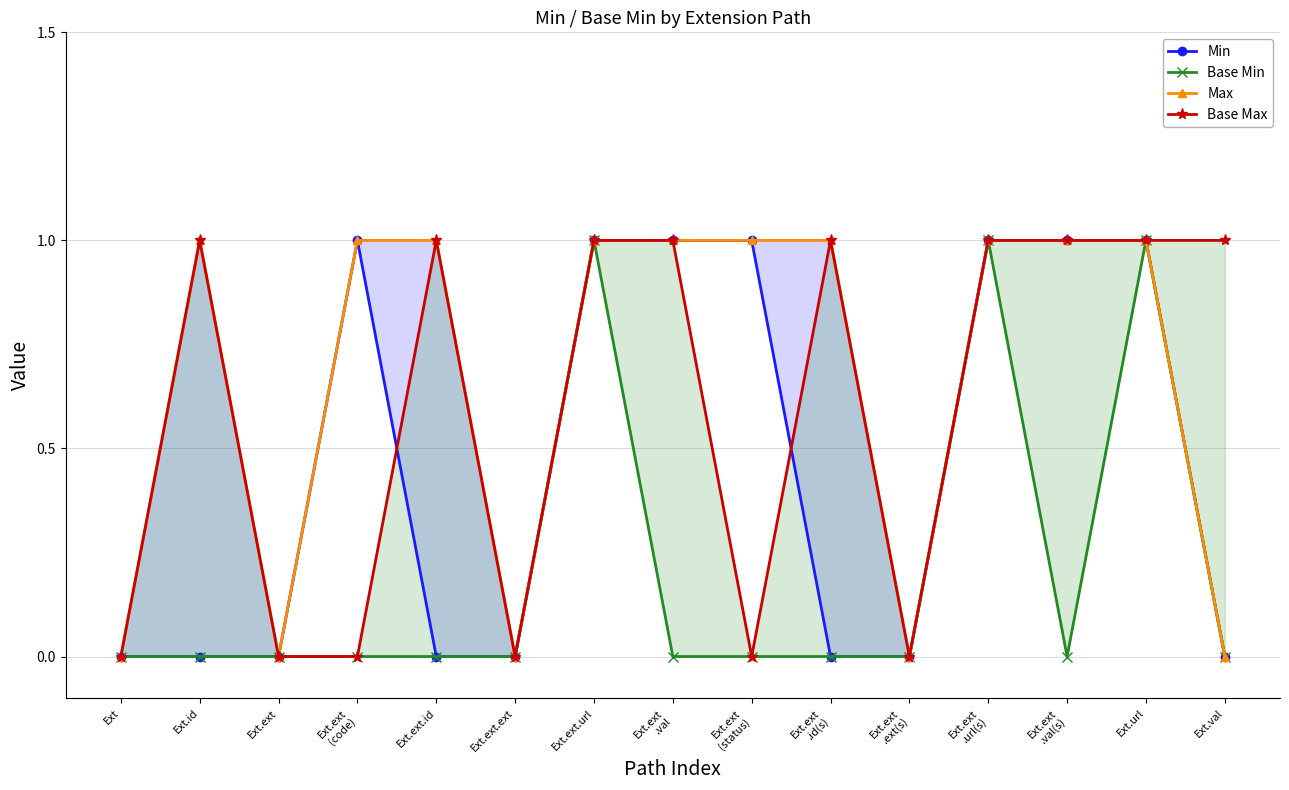

Reading right to left, what are all the values shown in this chart?

Min: Ext.val=0	Ext.url=1	Ext.ext
.val(s)=1	Ext.ext
.url(s)=1	Ext.ext
.ext(s)=0	Ext.ext
.id(s)=0	Ext.ext
(status)=1	Ext.ext
.val=1	Ext.ext.url=1	Ext.ext.ext=0	Ext.ext.id=0	Ext.ext
(code)=1	Ext.ext=0	Ext.id=0	Ext=0
Base Min: Ext.val=0	Ext.url=1	Ext.ext
.val(s)=0	Ext.ext
.url(s)=1	Ext.ext
.ext(s)=0	Ext.ext
.id(s)=0	Ext.ext
(status)=0	Ext.ext
.val=0	Ext.ext.url=1	Ext.ext.ext=0	Ext.ext.id=0	Ext.ext
(code)=0	Ext.ext=0	Ext.id=0	Ext=0
Max: Ext.val=0	Ext.url=1	Ext.ext
.val(s)=1	Ext.ext
.url(s)=1	Ext.ext
.ext(s)=0	Ext.ext
.id(s)=1	Ext.ext
(status)=1	Ext.ext
.val=1	Ext.ext.url=1	Ext.ext.ext=0	Ext.ext.id=1	Ext.ext
(code)=1	Ext.ext=0	Ext.id=1	Ext=0
Base Max: Ext.val=1	Ext.url=1	Ext.ext
.val(s)=1	Ext.ext
.url(s)=1	Ext.ext
.ext(s)=0	Ext.ext
.id(s)=1	Ext.ext
(status)=0	Ext.ext
.val=1	Ext.ext.url=1	Ext.ext.ext=0	Ext.ext.id=1	Ext.ext
(code)=0	Ext.ext=0	Ext.id=1	Ext=0